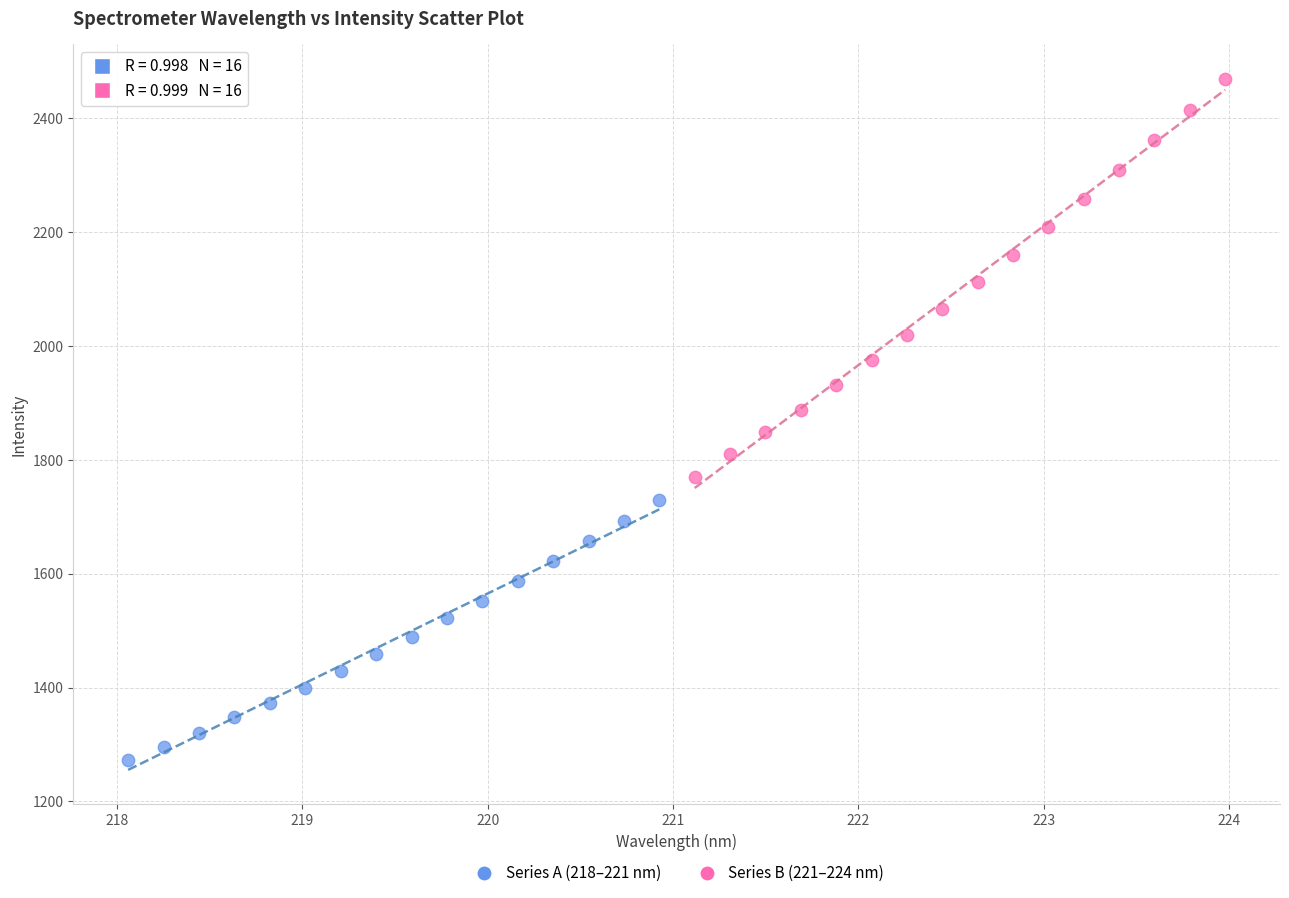

Which series reaches the maximum Y coordinate?

Series B (221–224 nm)